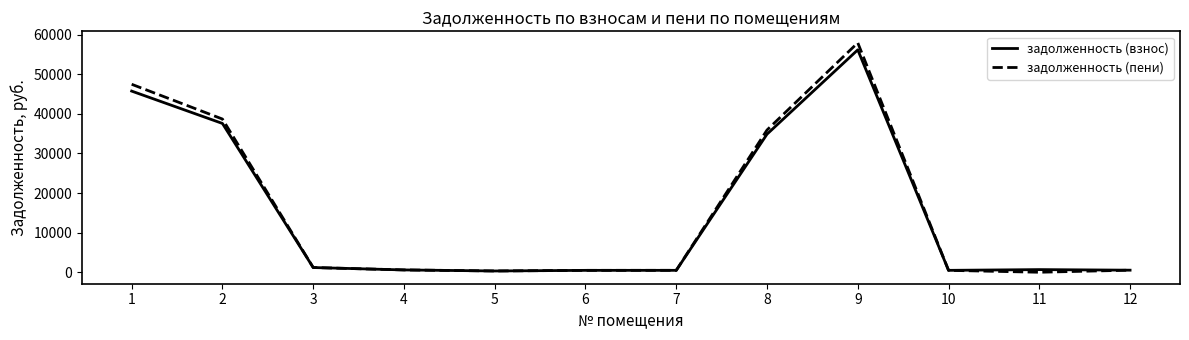

The value of задолженность (взнос) at 9 is 22286.7. True or false?

False